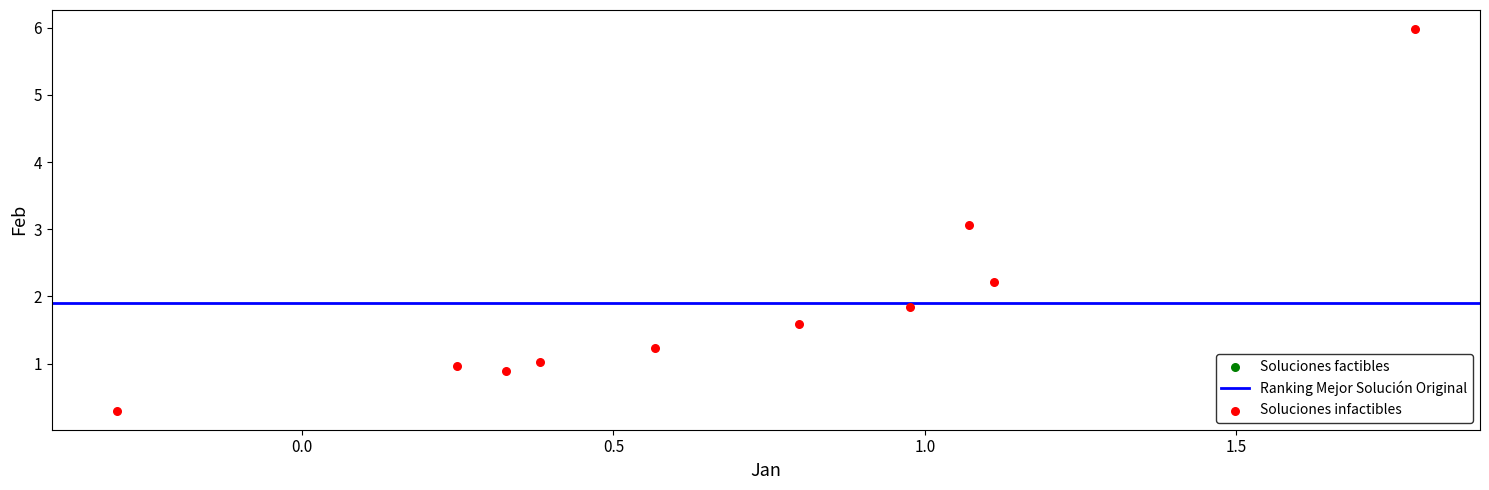

What is the average Y value?

1.9